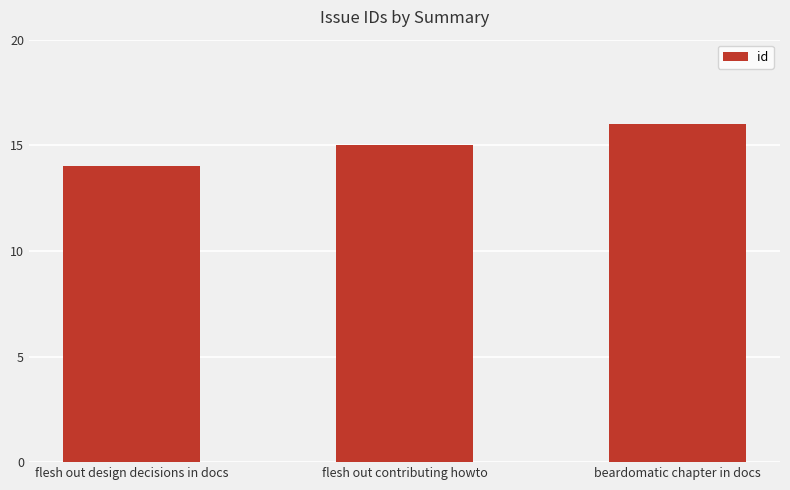

Where is the data nearest to the value 15?

flesh out contributing howto